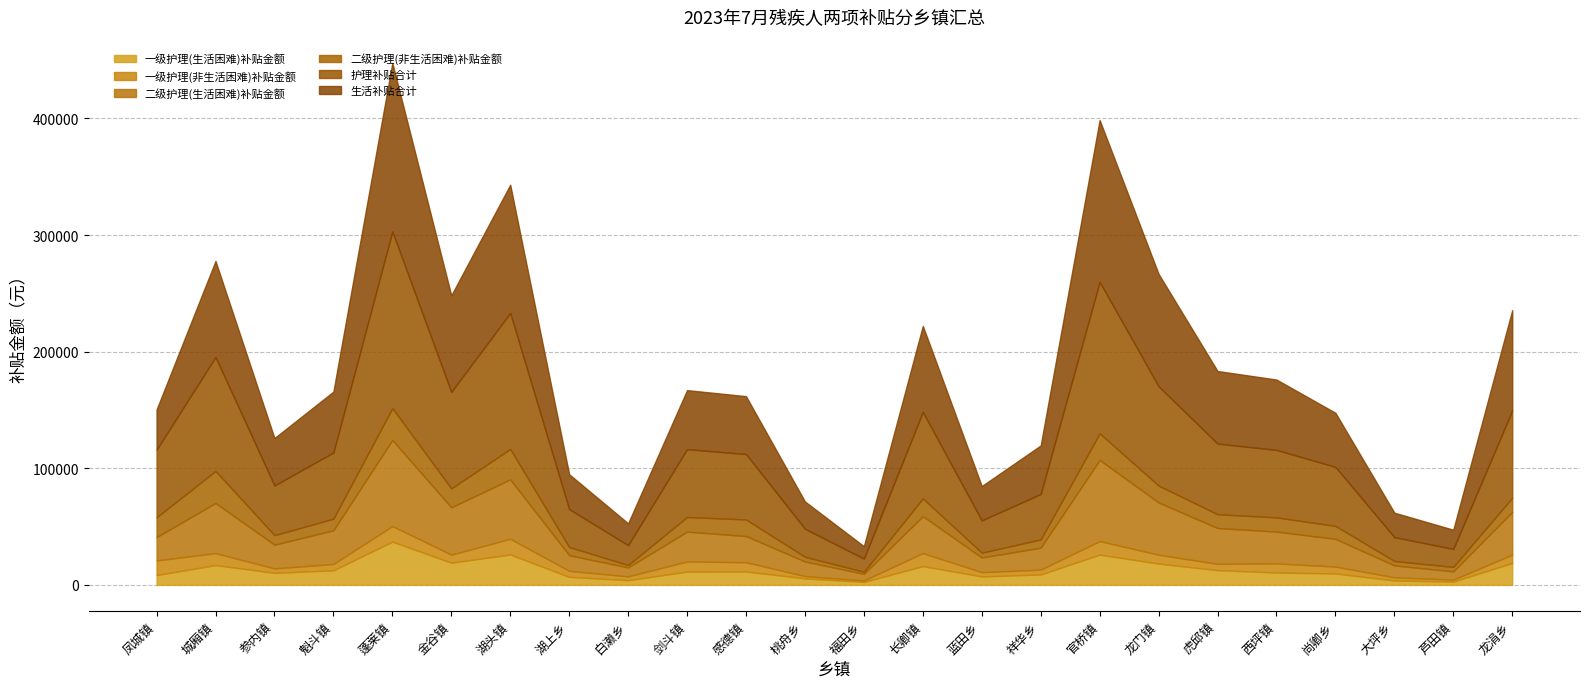

List the series in order of their peak value, lowest first.

一级护理(非生活困难)补贴金额, 二级护理(非生活困难)补贴金额, 一级护理(生活困难)补贴金额, 二级护理(生活困难)补贴金额, 生活补贴合计, 护理补贴合计